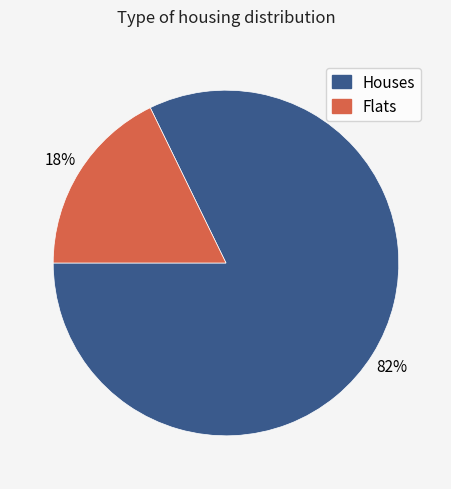

To the nearest percent, what is the average slice percentage?

50%